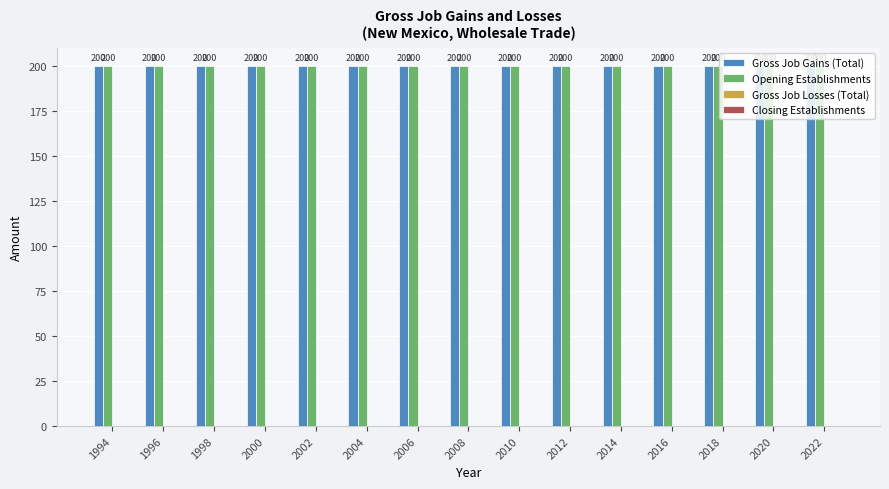

What is the value of the Opening Establishments bar at the 9th from the left?

200